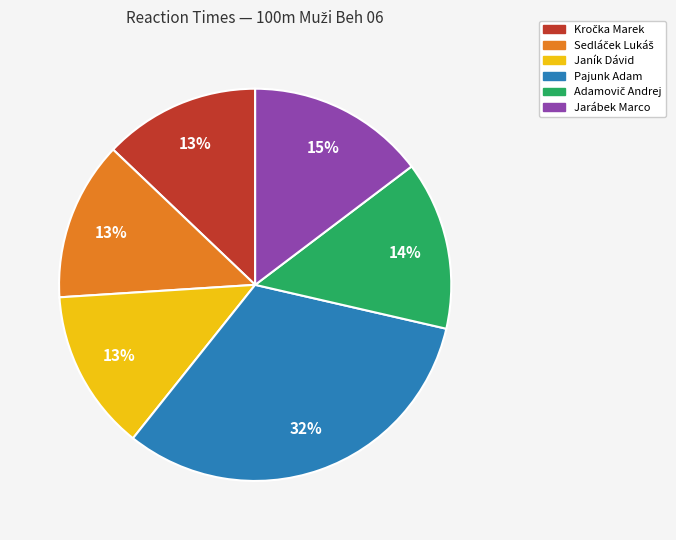

True or false: Janík Dávid accounts for 18% of the total.

False